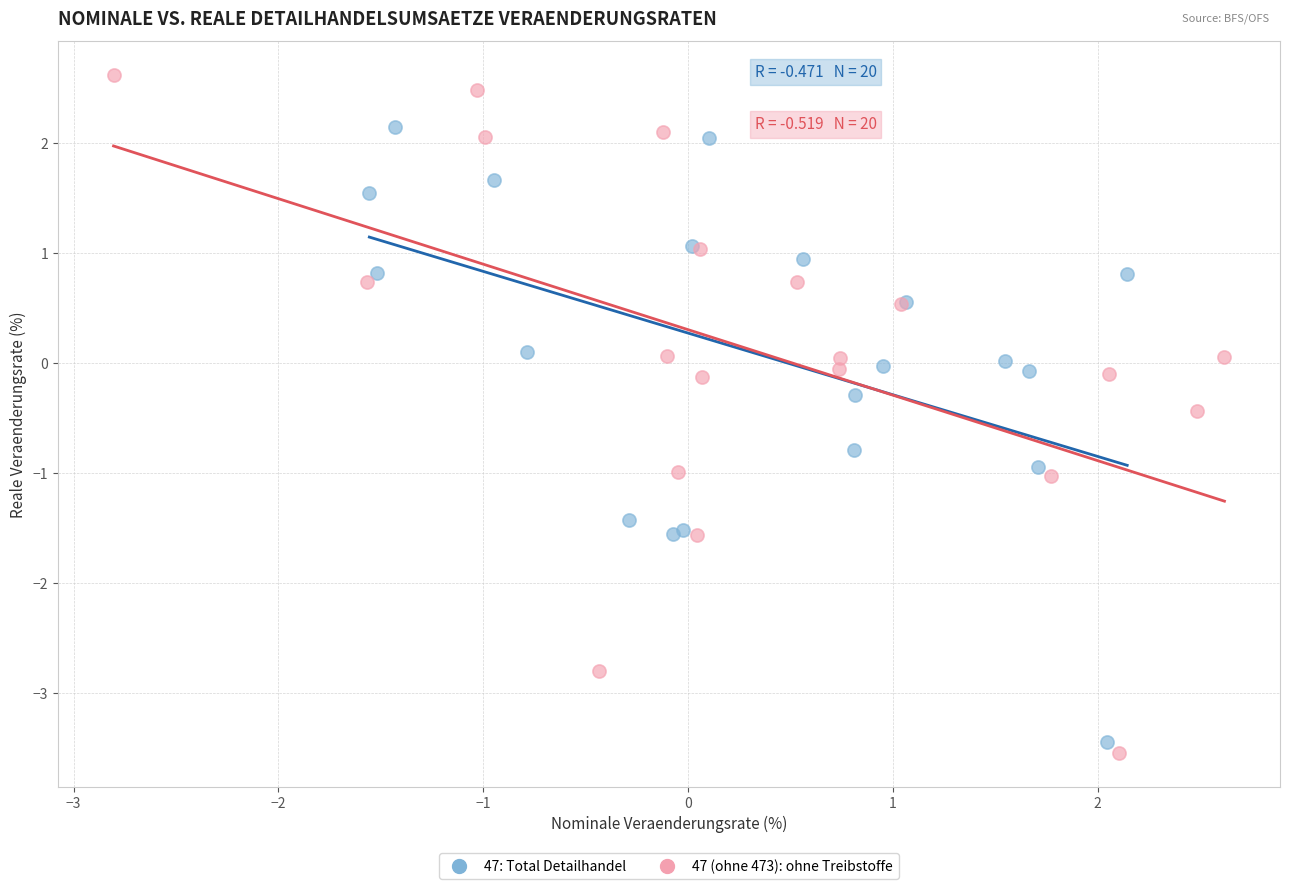

Which series reaches the minimum Y coordinate?

47 (ohne 473): ohne Treibstoffe